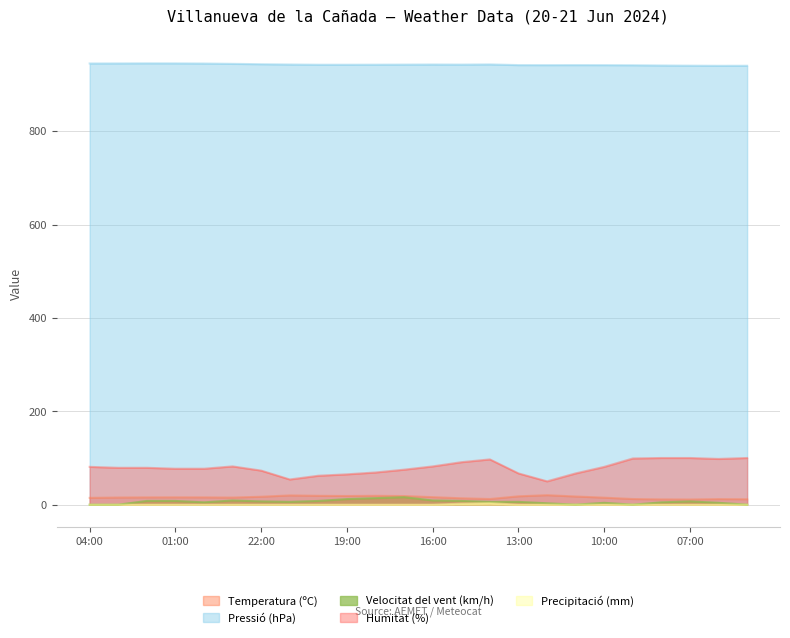

What is the label of the 3rd point from the right?

07:00